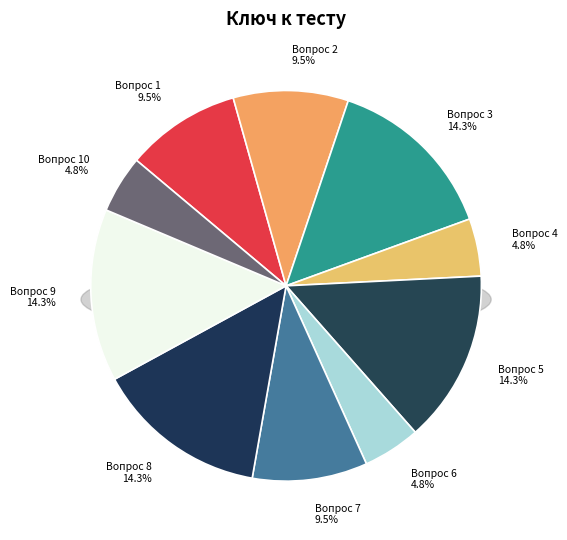

What is the ratio of the value at Вопрос 8 to the value at Вопрос 10?

3.0